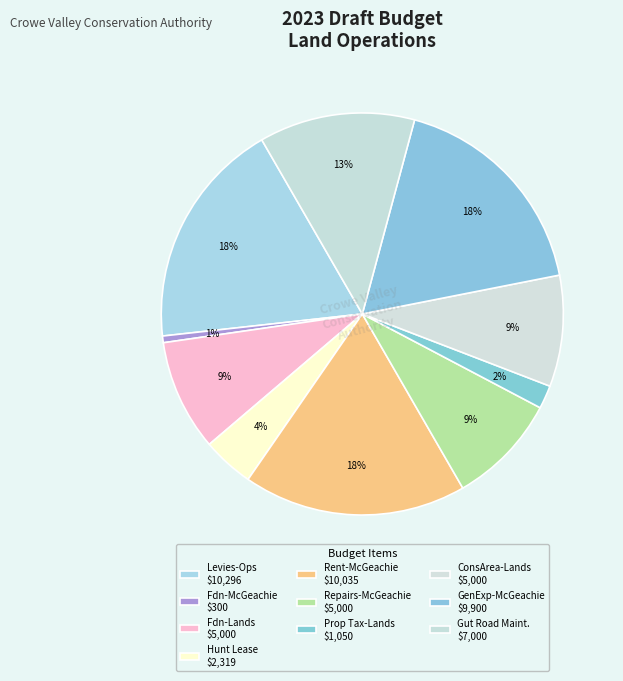

Count the number of slices in the pie.

10